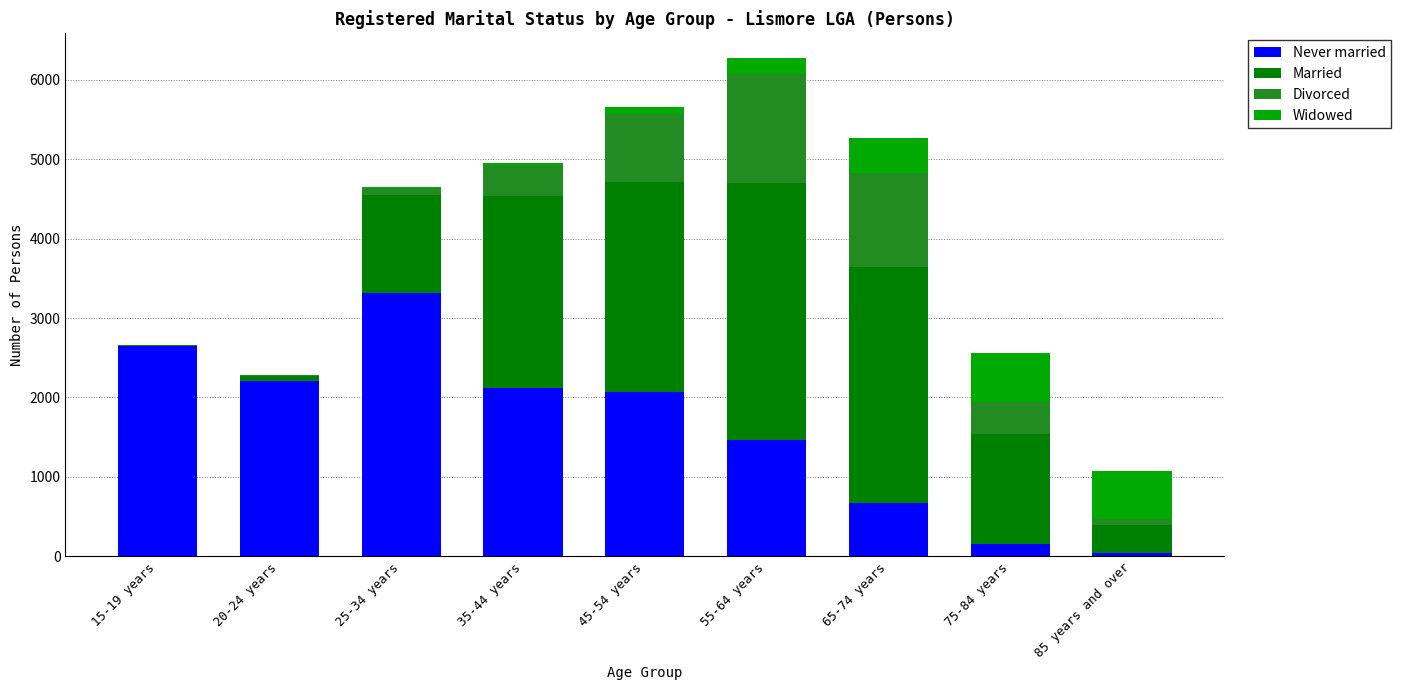

What is the highest value of the Never married series?

3314